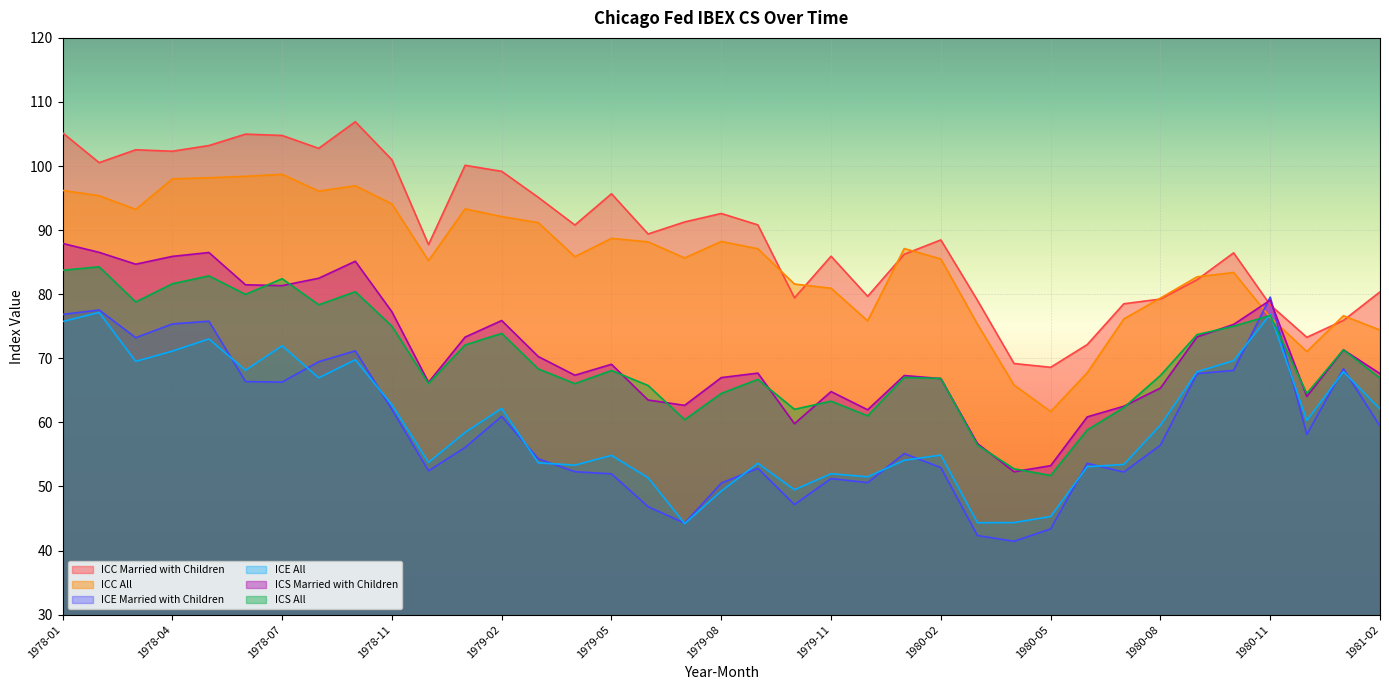

What is the average value of the ICS All series?

69.7